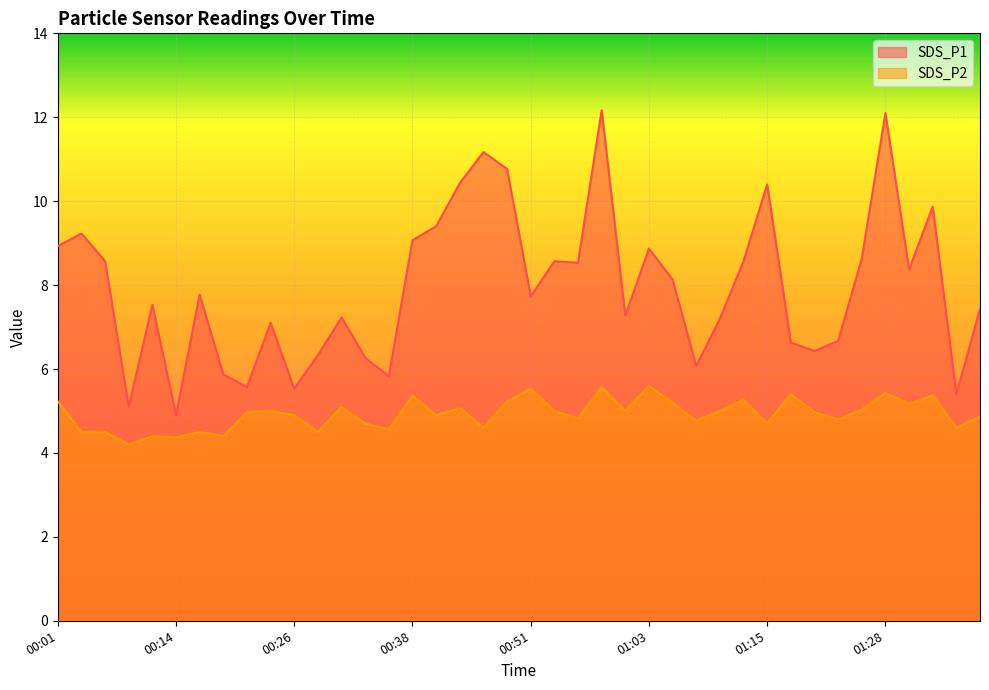

What is the total value across all series at 00:01?

14.2